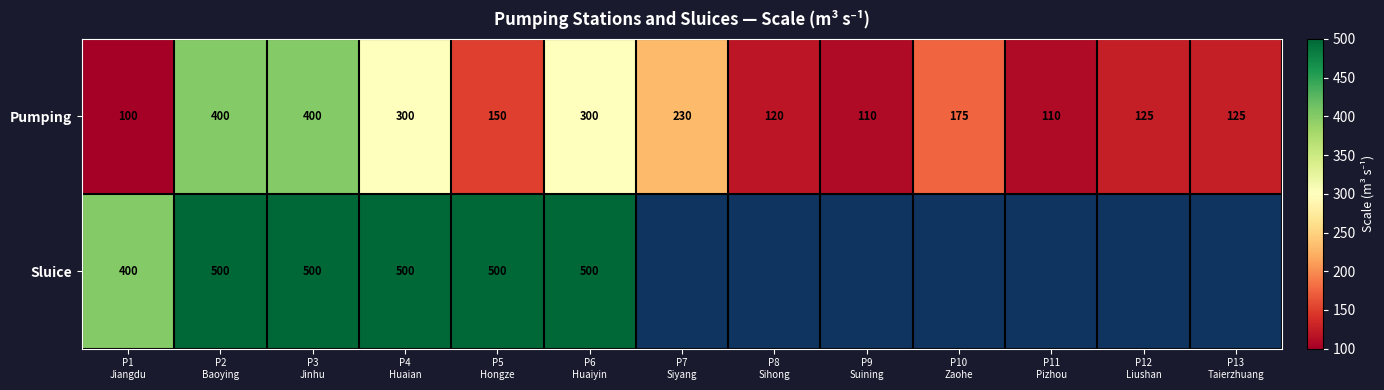

What is the difference between the second highest and minimum values in the Pumping series?

300